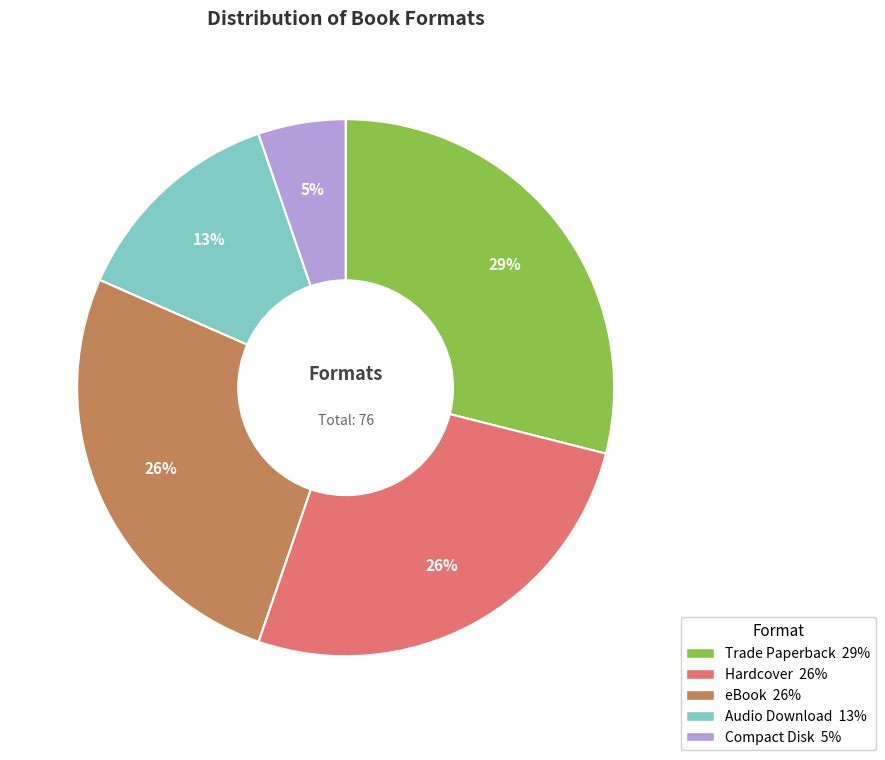

Is the sum of Trade Paperback and eBook greater than half?

Yes